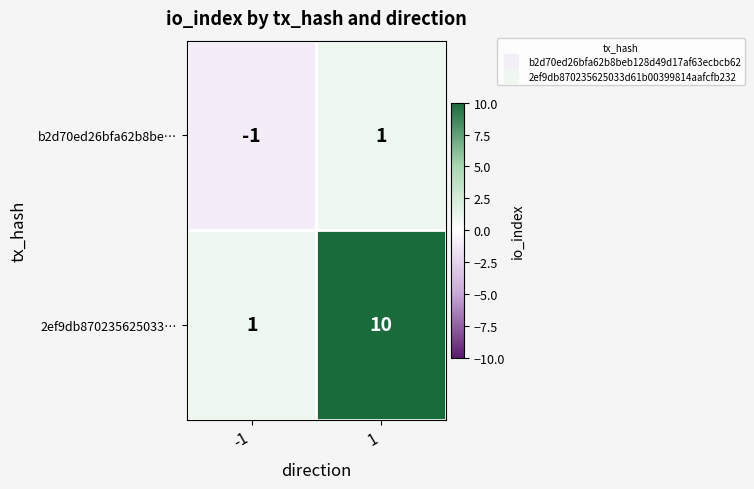

At 1, list the series in order from largest to smallest.

2ef9db870235625033…, b2d70ed26bfa62b8be…